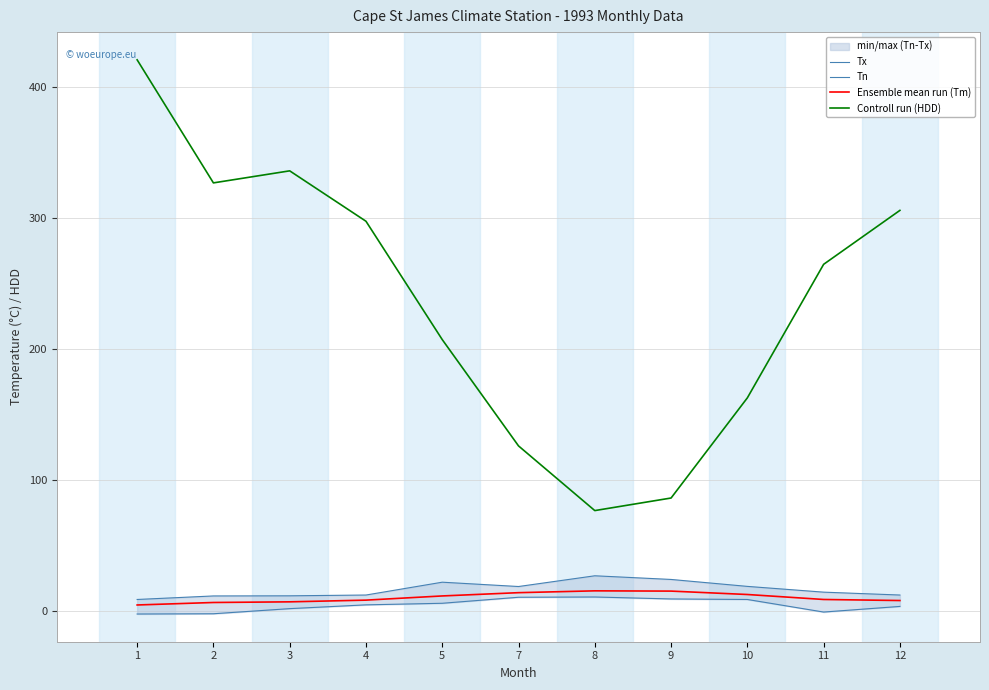

True or false: Ensemble mean run (Tm) has more than 0 points higher than both neighbors.

True